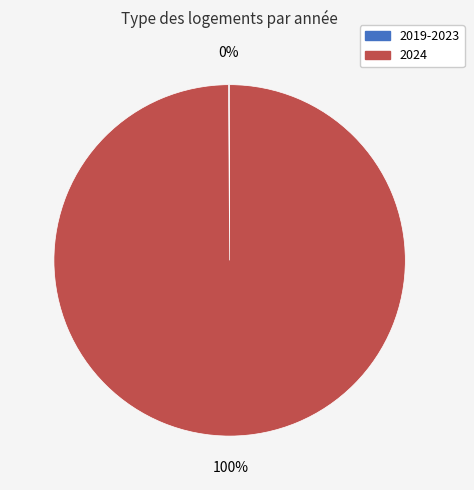

The 2024 slice represents 100% of the pie. True or false?

True